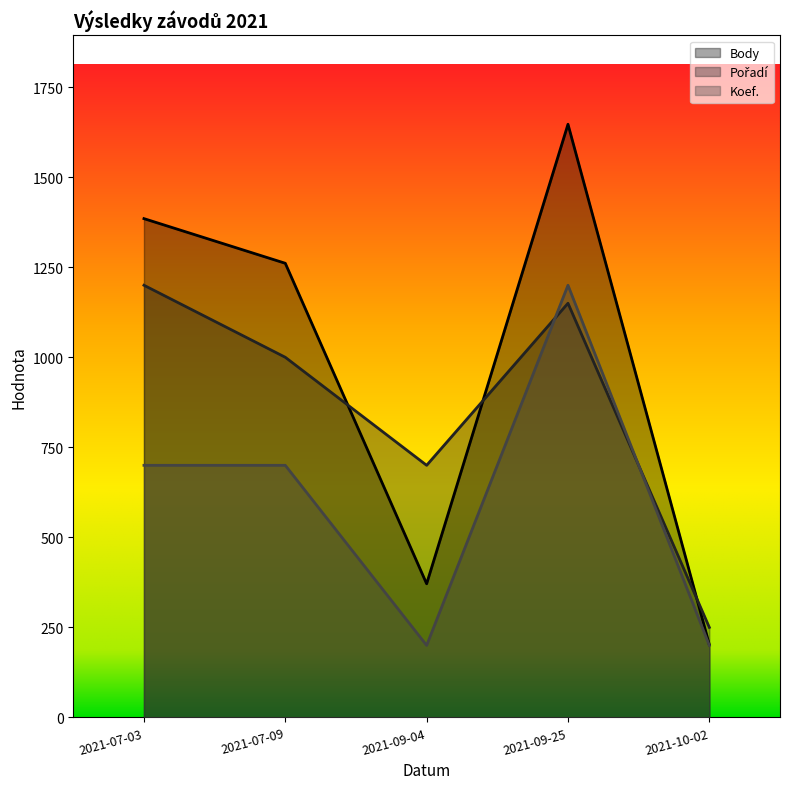

Which series has the largest range (max minus min)?

Body